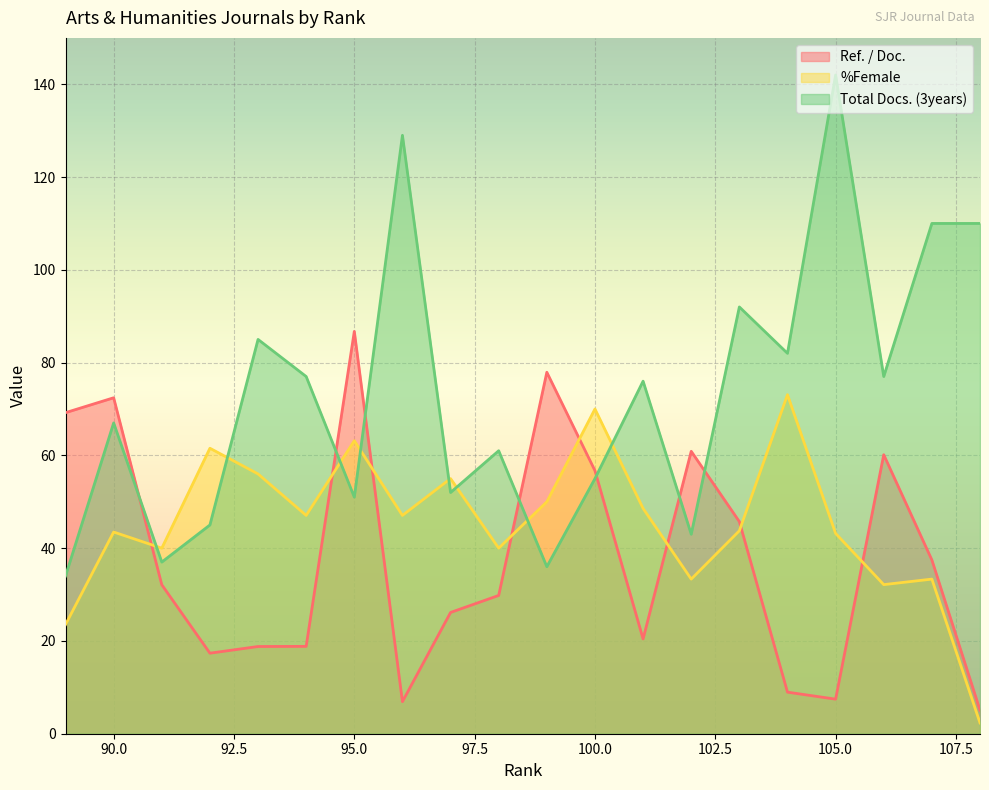

What is the highest value of the Total Docs. (3years) series?

142.0